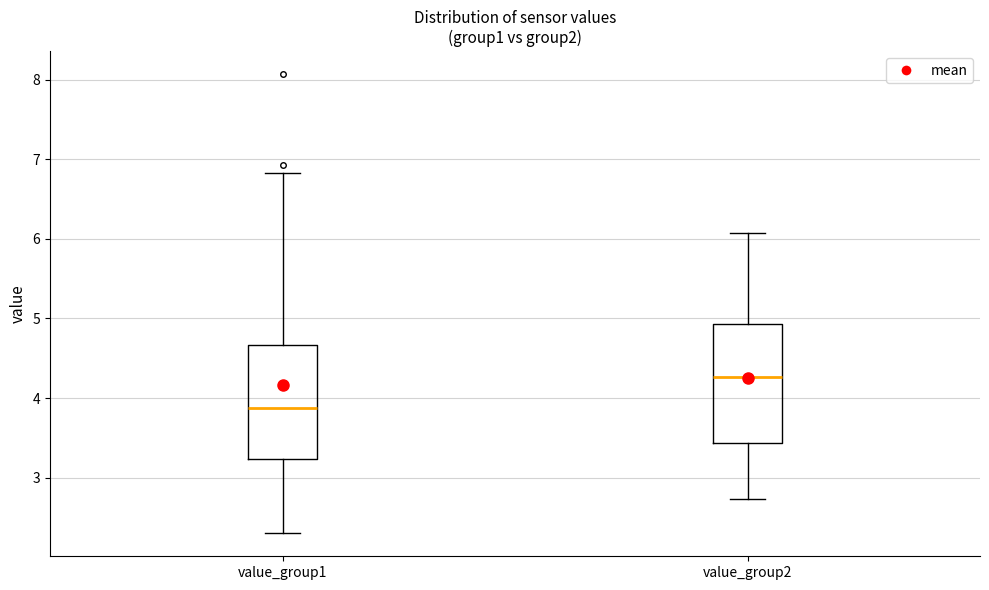

Reading left to right, transcribe this box plot: for each box, give where its median line is, the range the box spans, and where its two whiskers end, as read against the y-axis. The values are not printed on the chart, so give them approximately, as read against the axis.

value_group1: median 3.9, box 3.2 to 4.7, whiskers 2.3 to 6.8
value_group2: median 4.3, box 3.4 to 4.9, whiskers 2.7 to 6.1